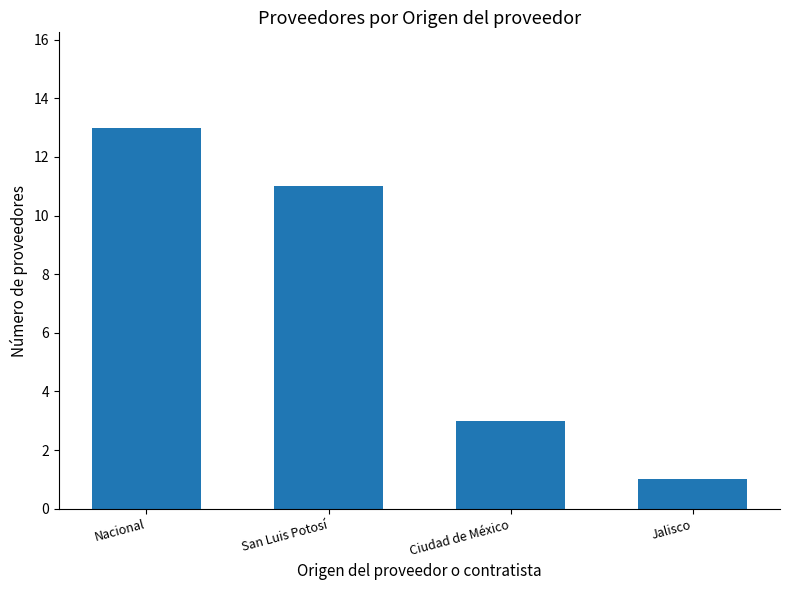

The value at Ciudad de México is 3. True or false?

True